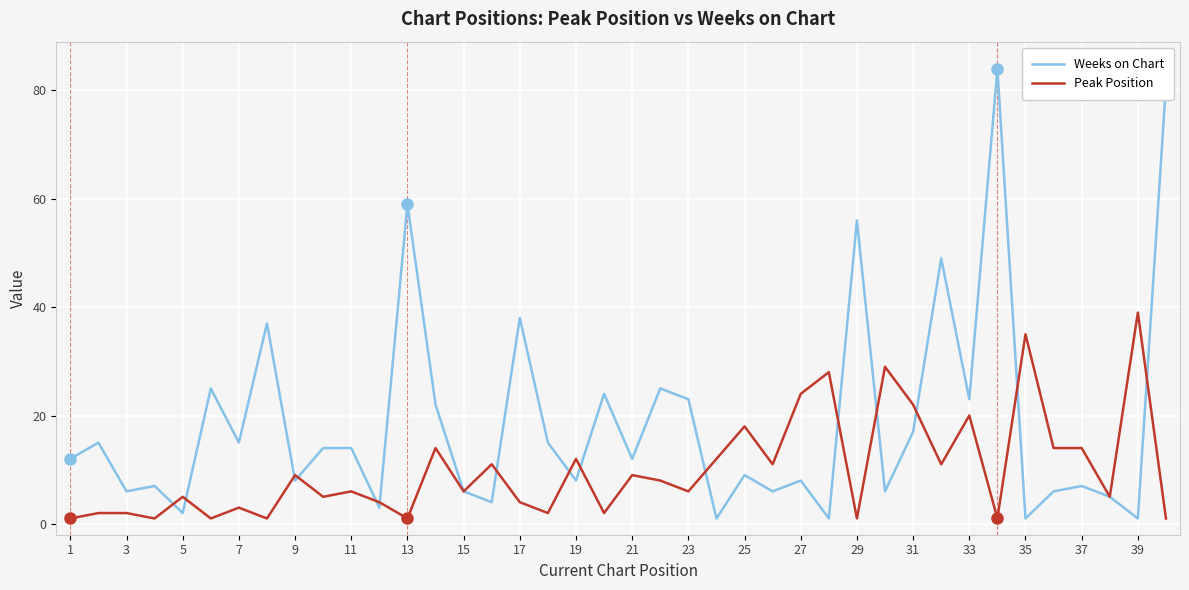

Which series has the largest total across all categories?

Weeks on Chart